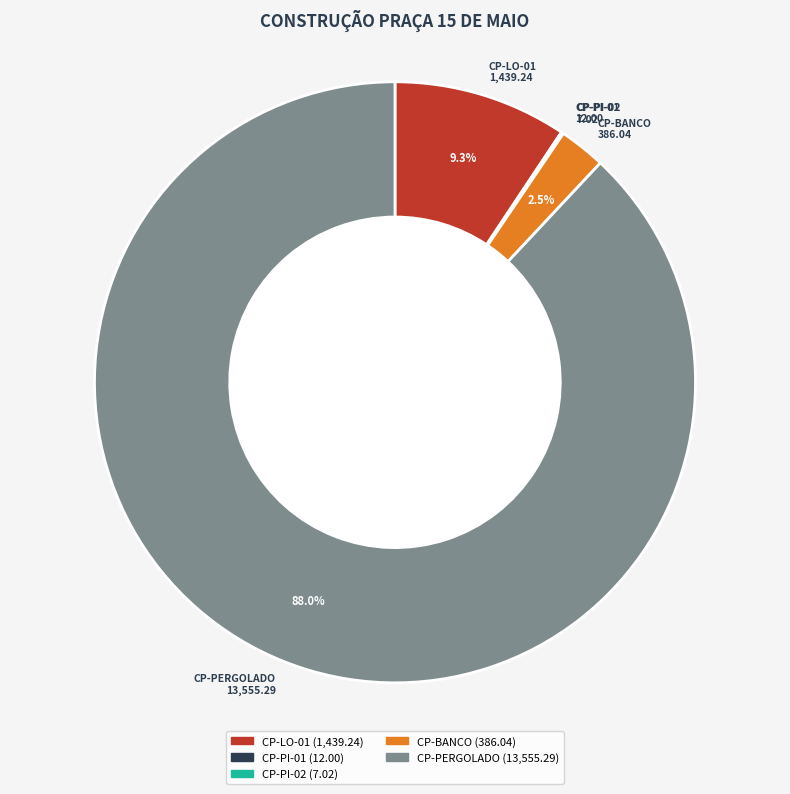

The CP-LO-01 slice represents 1% of the pie. True or false?

False